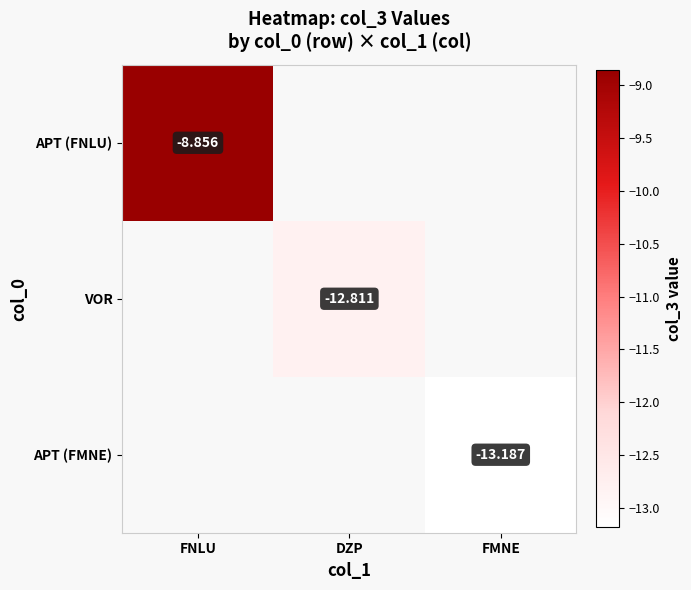

How many categories are shown in the chart?

3